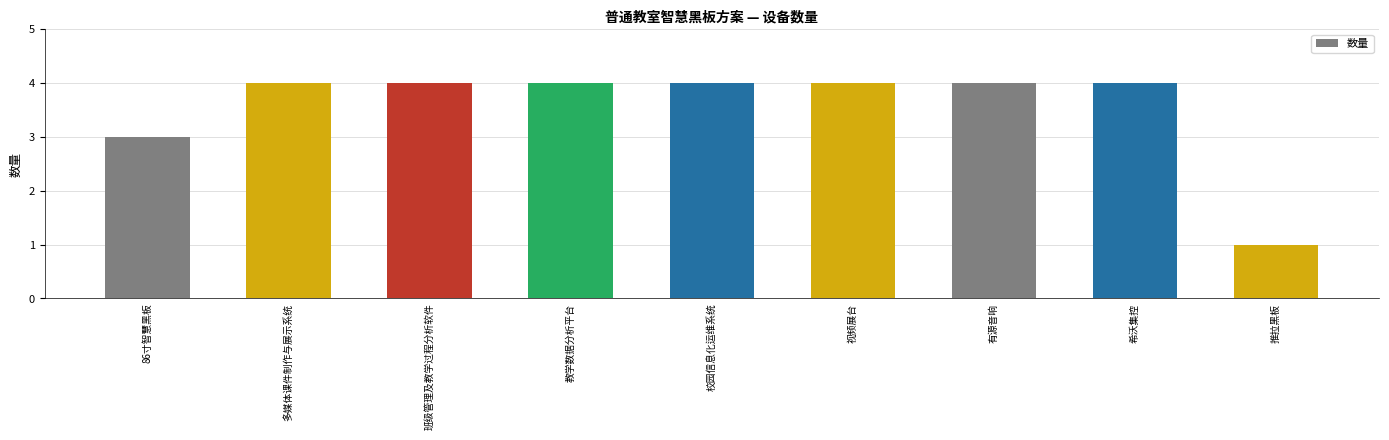

What is the label of the 6th bar from the right?

教学数据分析平台